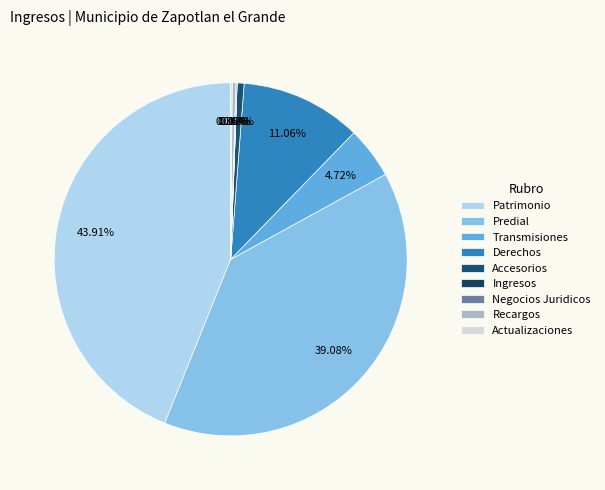

Rank the categories by value from lowest to highest.

IMPUESTOS SOBRE INGRESOS, IMPUESTOS SOBRE NEGOCIOS JURIDICOS, ACTUALIZACIONES DE LOS IMPUESTOS, RECARGOS DE LOS IMPUESTOS, ACCESORIOS DE IMPUESTOS, IMPUESTOS SOBRE TRANSMISIONES PATRIMONIALES, DERECHOS, IMPUESTO PREDIAL, IMPUESTOS SOBRE EL PATRIMONIO